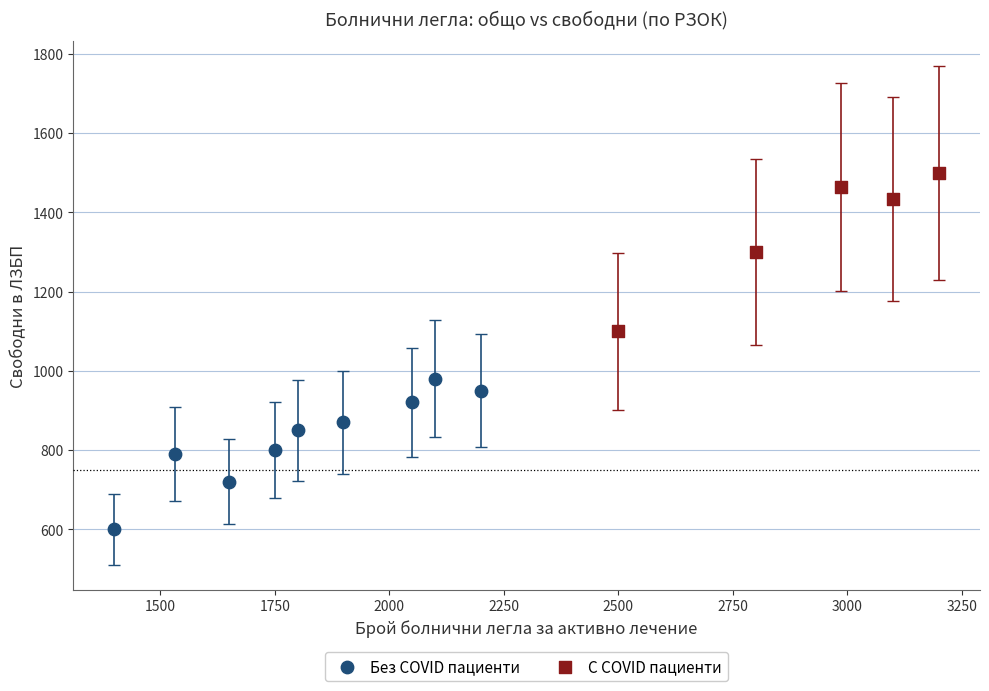

Which series contains the lowest Y value?

Без COVID пациенти